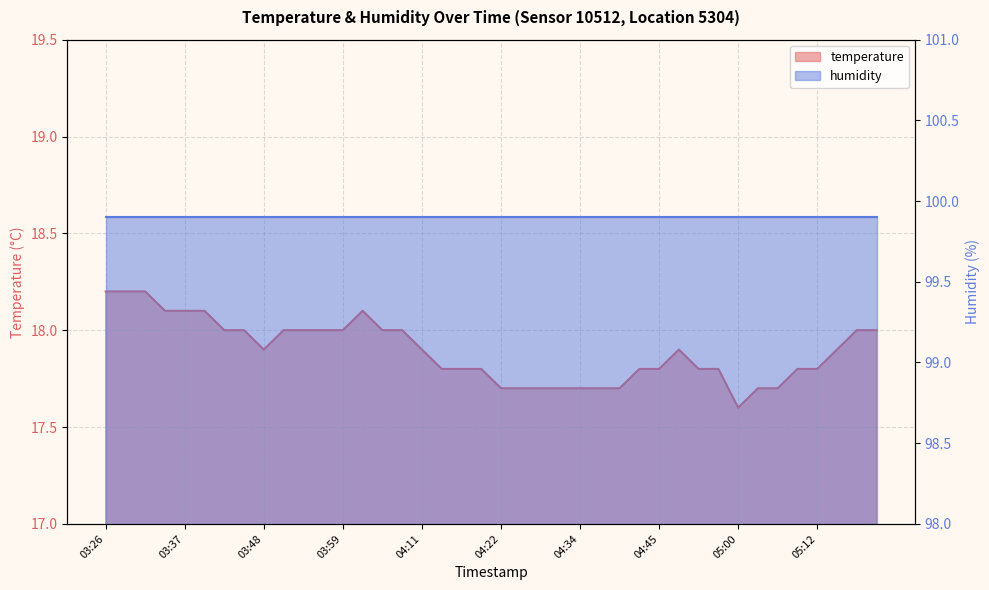

What is the label of the 35th point from the right?

03:40